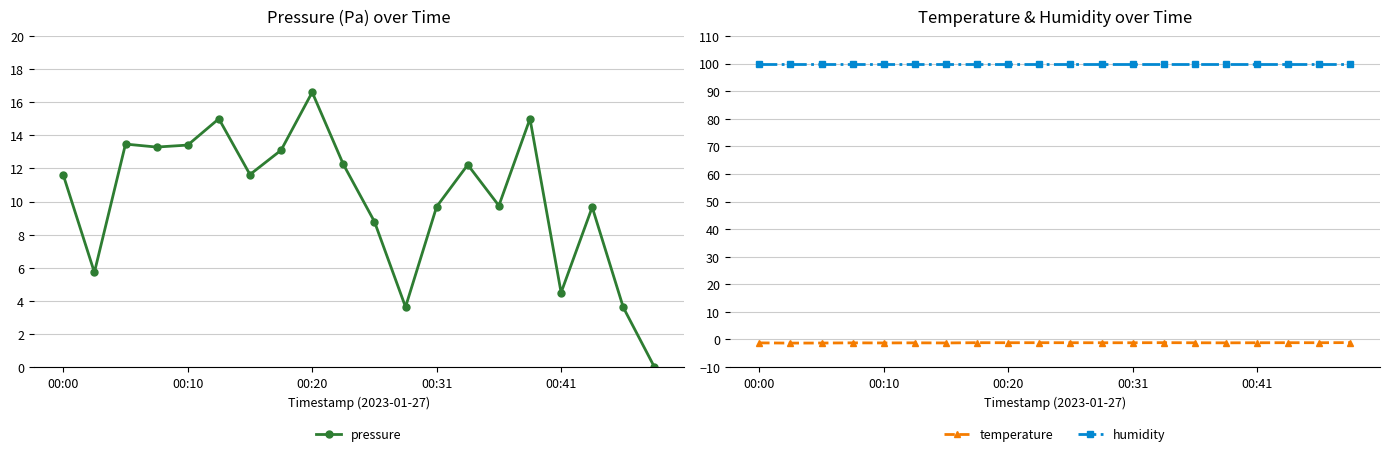

Is it true that pressure equals 1.6 at 00:41?

False